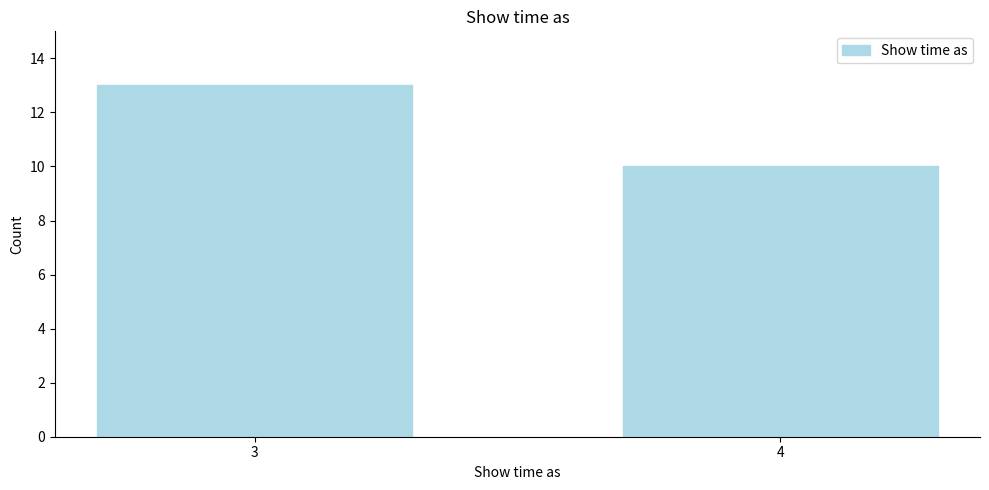

Reading left to right, transcribe all the data shown in this chart.

3=13	4=10